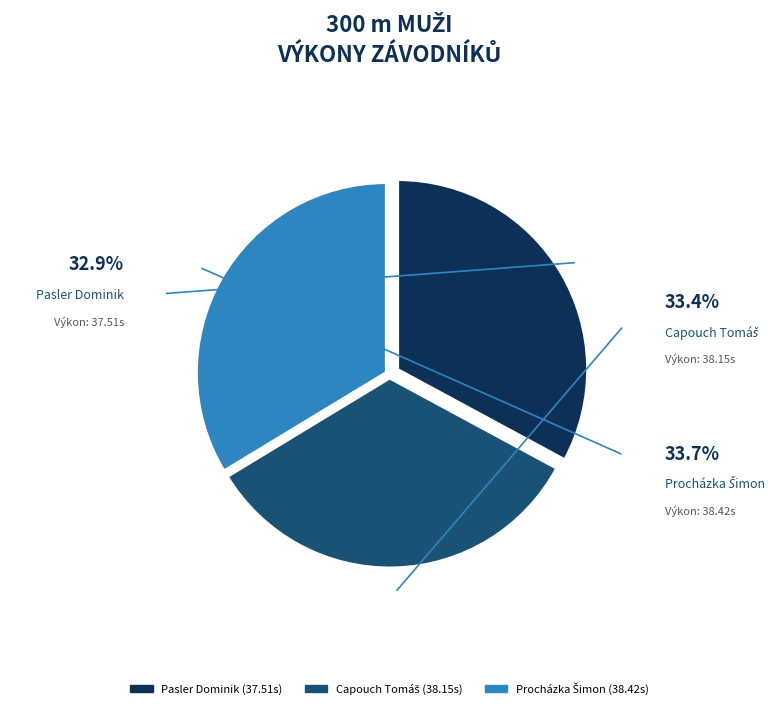

Does Pasler Dominik represent more than half of the total?

No